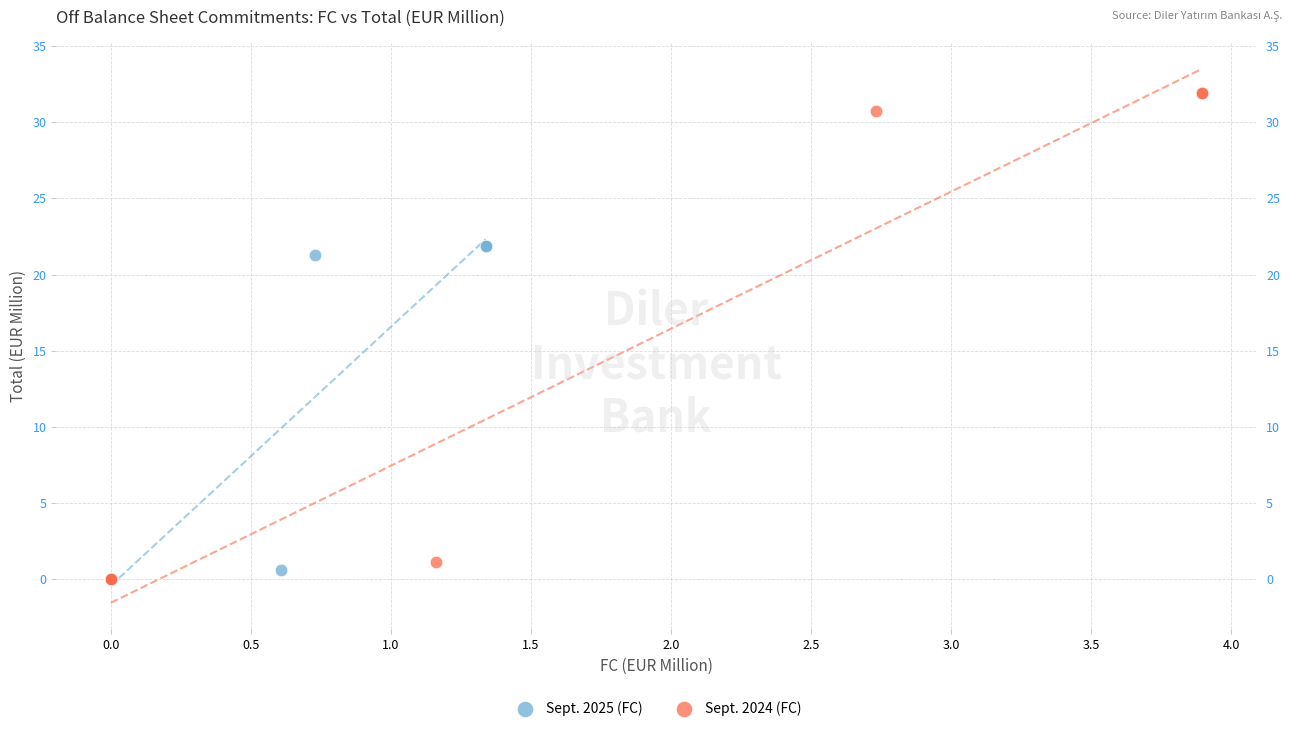

Which series has the largest Y range (max minus min)?

Sept. 2024 (FC)